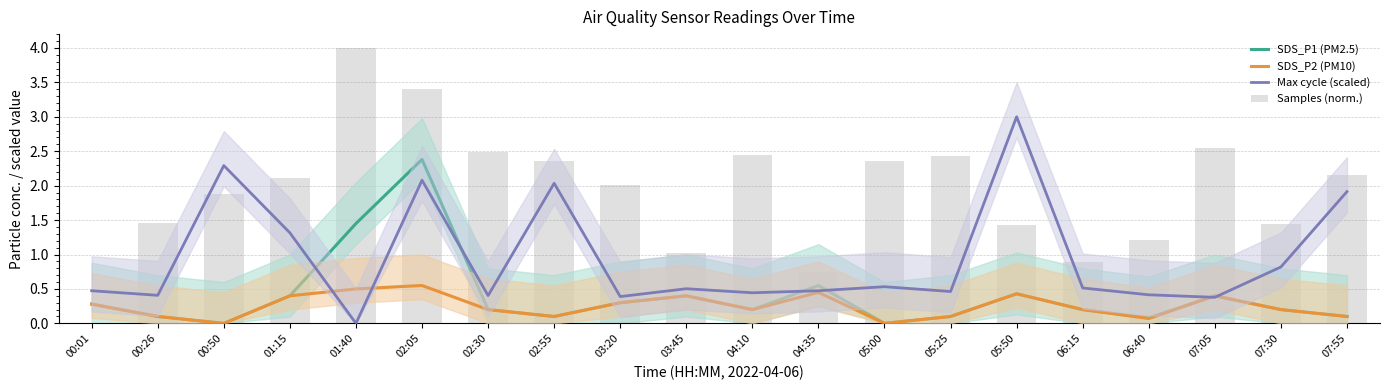

What is the highest value of the Max cycle (scaled) series?

3.0